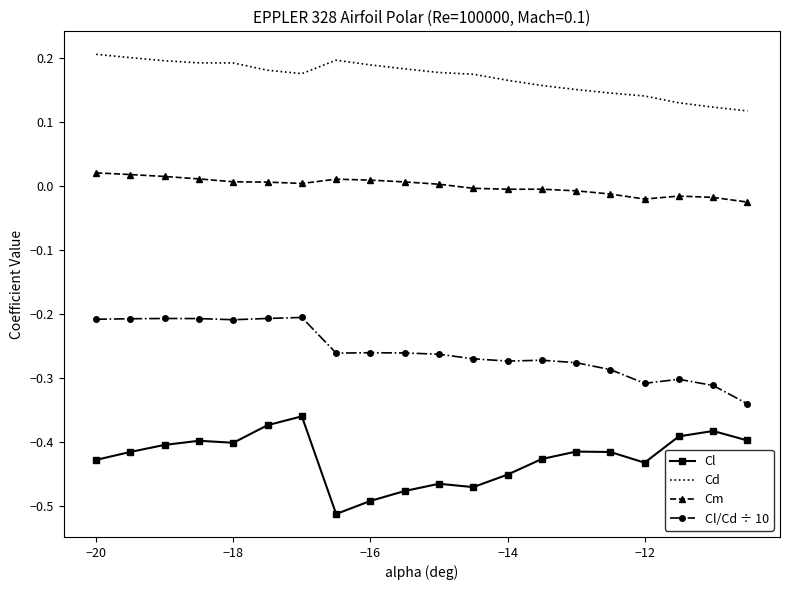

Which series has the largest total across all categories?

Cd